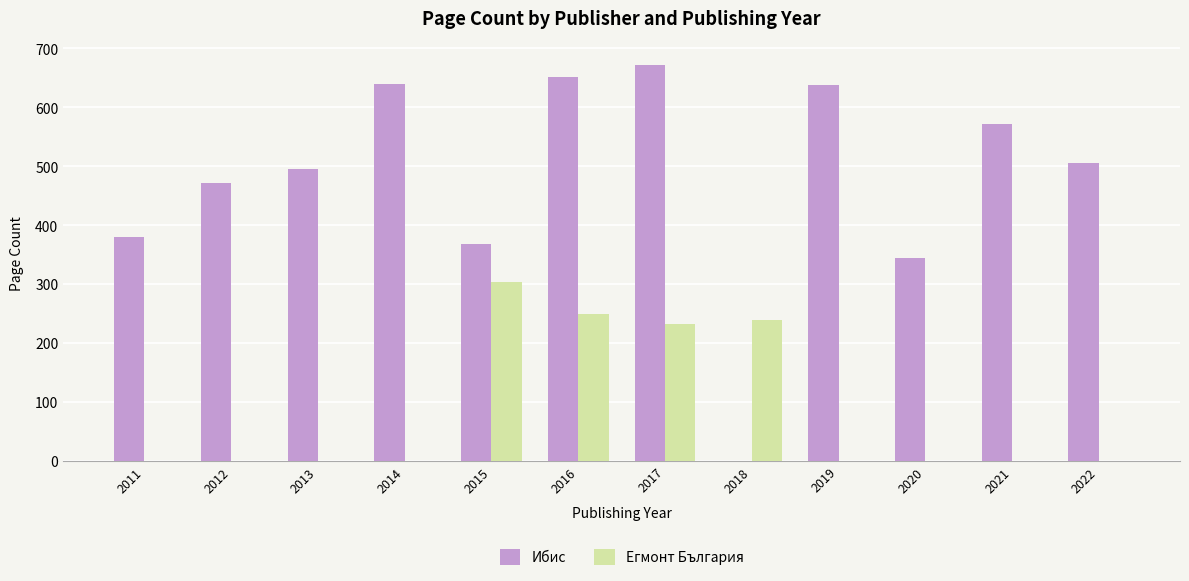

What is the total value across all series at 2021?

572